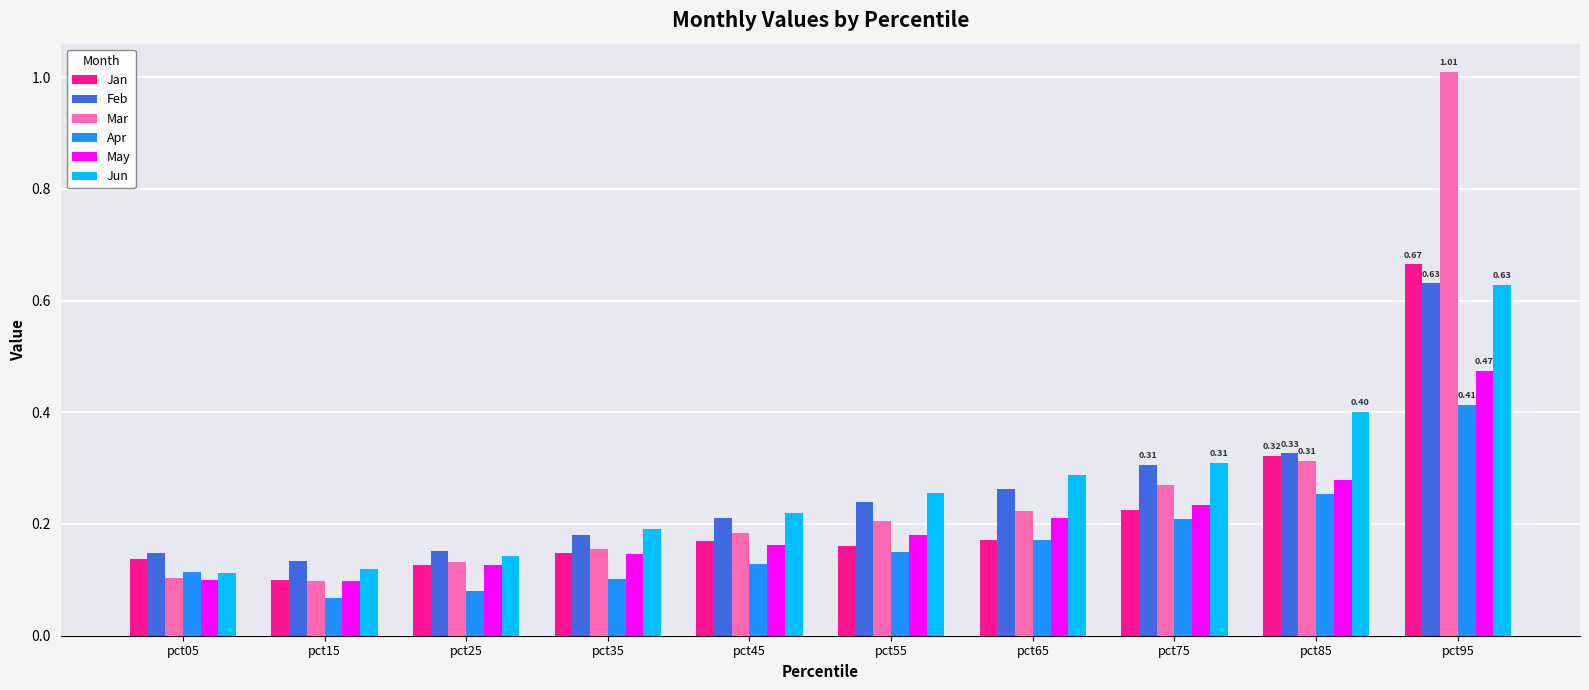

At which category is the sum across all series the highest?

pct95